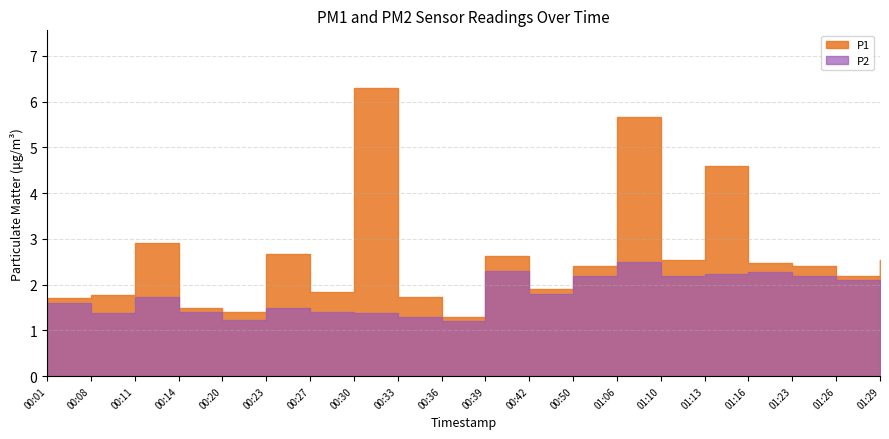

True or false: P1 and P2 cross at least once.

False